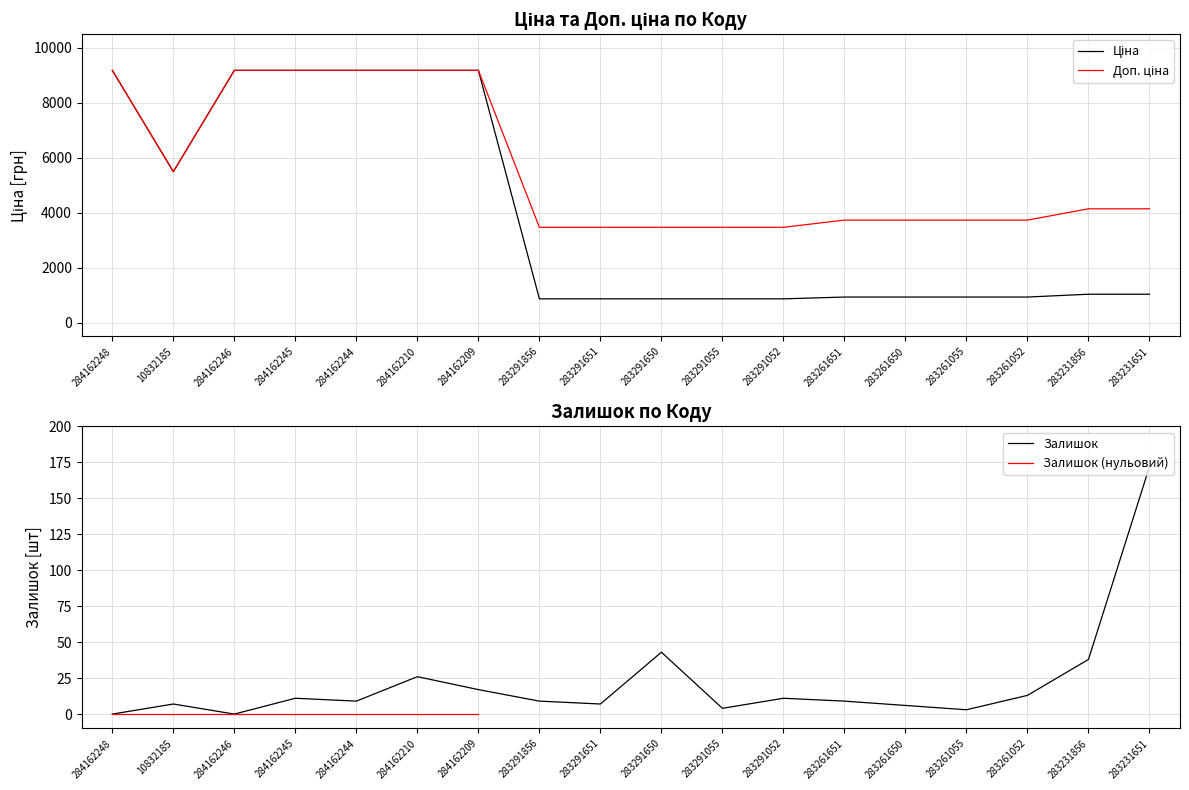

What is the label of the 10th point from the left?

283291650